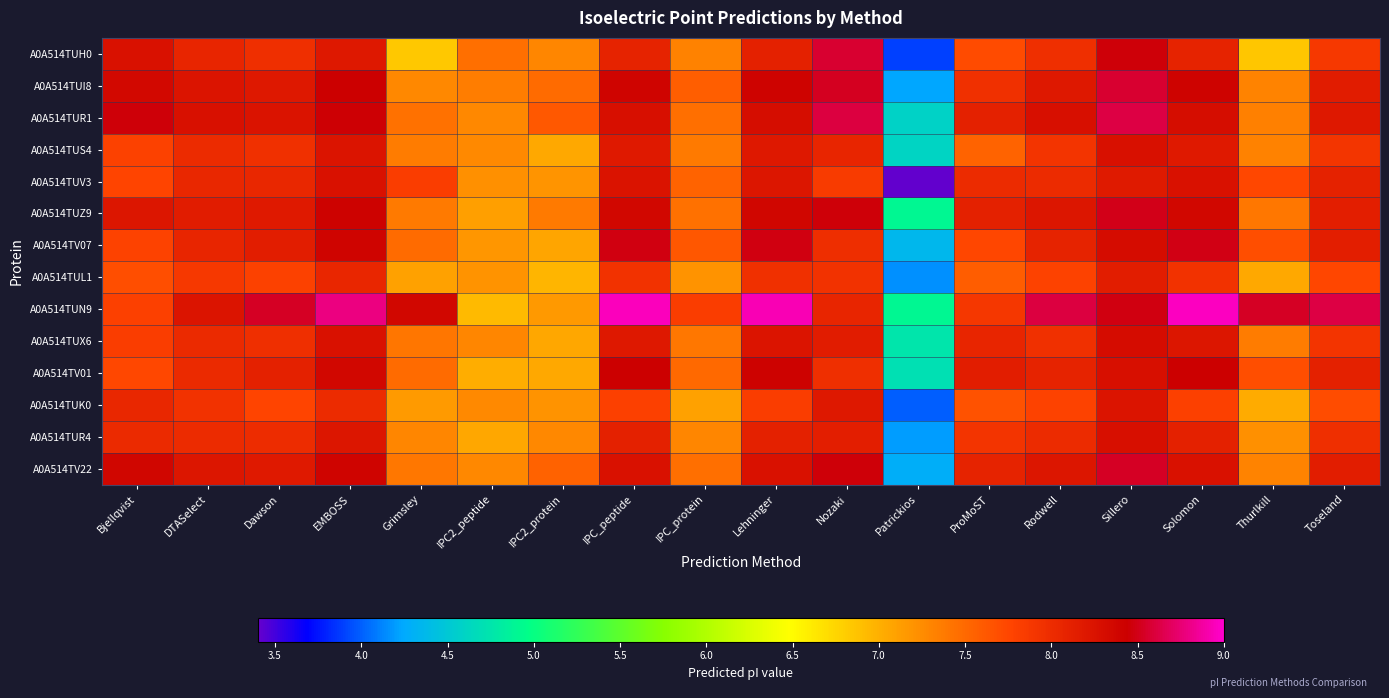

At IPC_protein, list the series in order from largest to smallest.

A0A514TUN9, A0A514TV07, A0A514TUI8, A0A514TUV3, A0A514TV01, A0A514TUR1, A0A514TV22, A0A514TUZ9, A0A514TUX6, A0A514TUS4, A0A514TUH0, A0A514TUR4, A0A514TUL1, A0A514TUK0